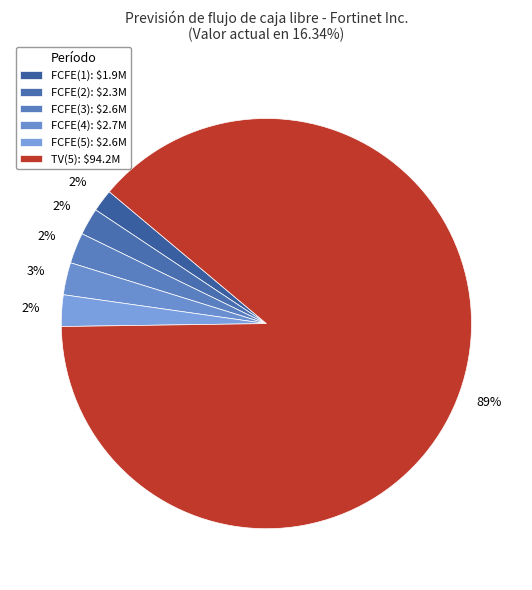

To the nearest percent, what is the combined percentage of FCFE(2) and FCFE(3)?

5%